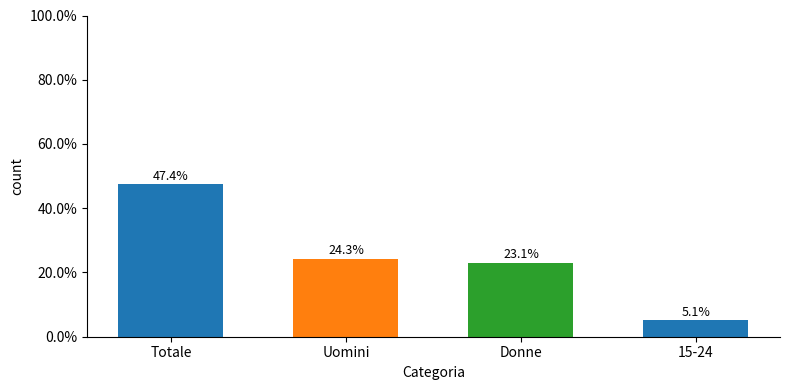

What is the value of the 2nd bar from the left?

24.3